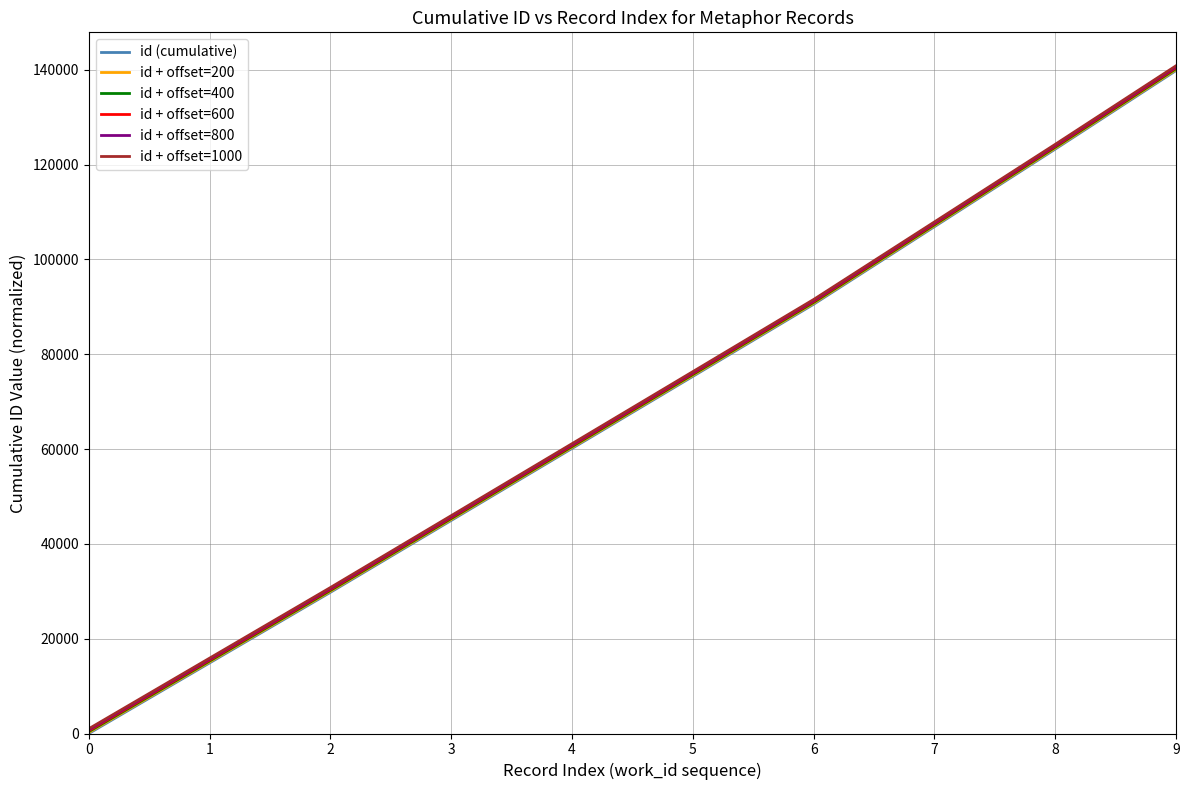

Is this an area chart (filled region under the line)?

No